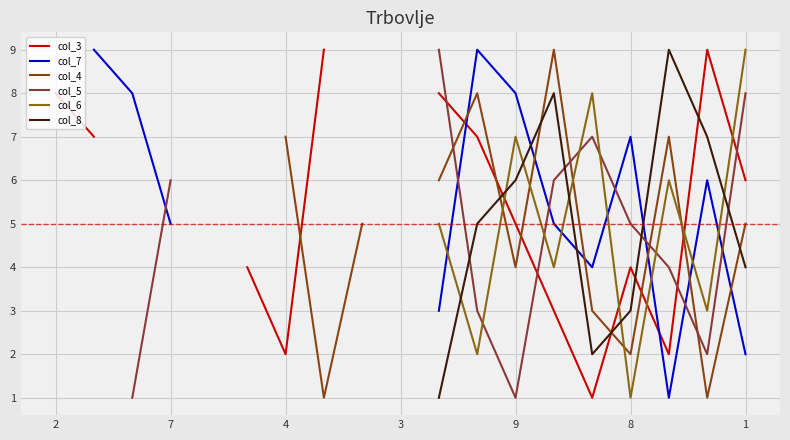

How many interior local peaks does the col_4 series have?

3